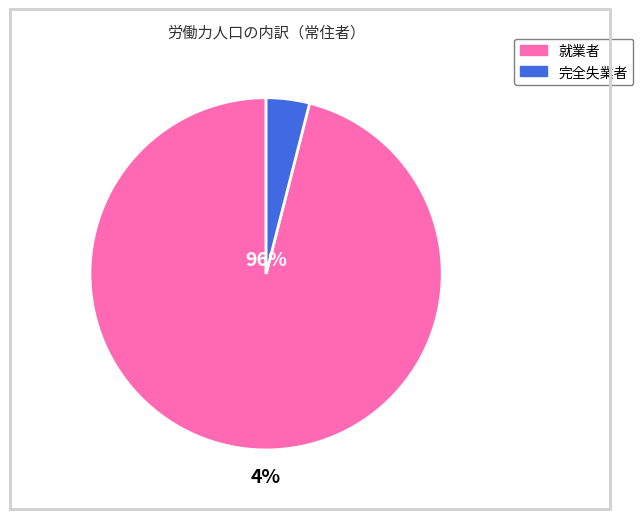

Is it true that 就業者 is 96% of the pie?

True